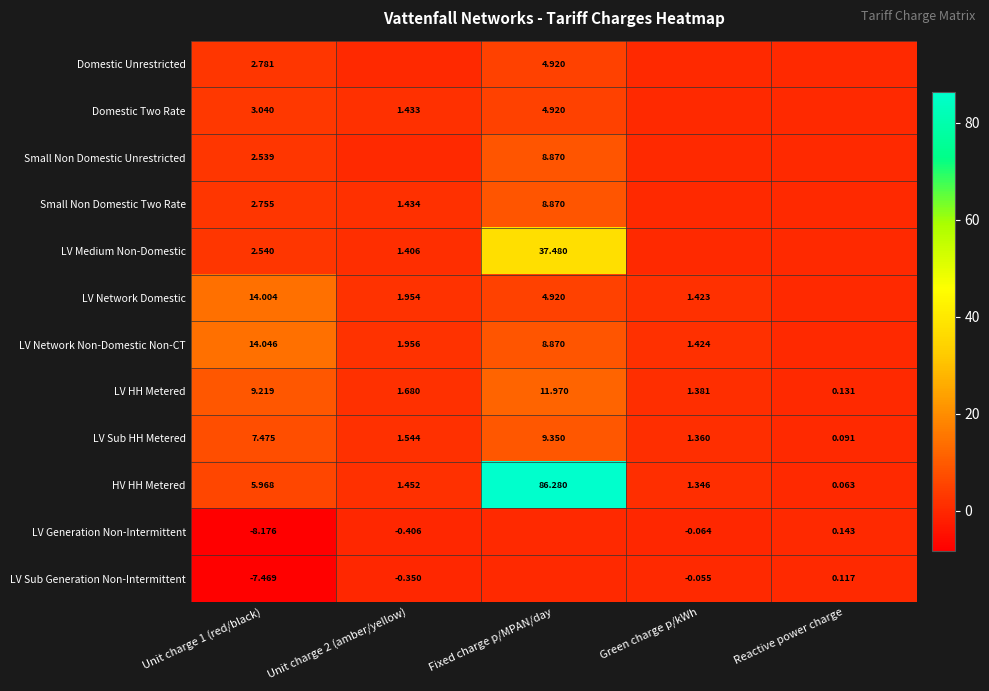

What is the minimum value shown in the chart?

-8.2